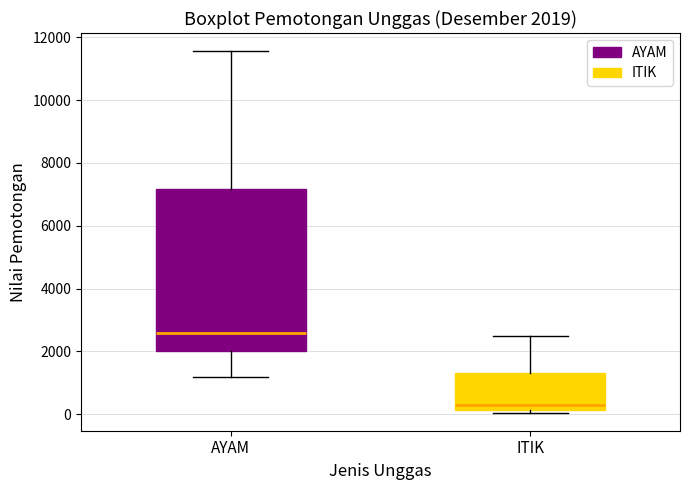

Comparing the boxes themselves (not the whiskers), which one is the tallest?

AYAM